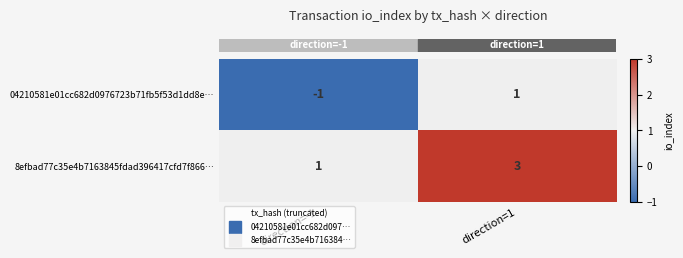

Reading right to left, extract all data points from this chart.

04210581e01cc682d0976723b71fb5f53d1dd8e…: 1	-1
8efbad77c35e4b7163845fdad396417cfd7f866…: 3	1